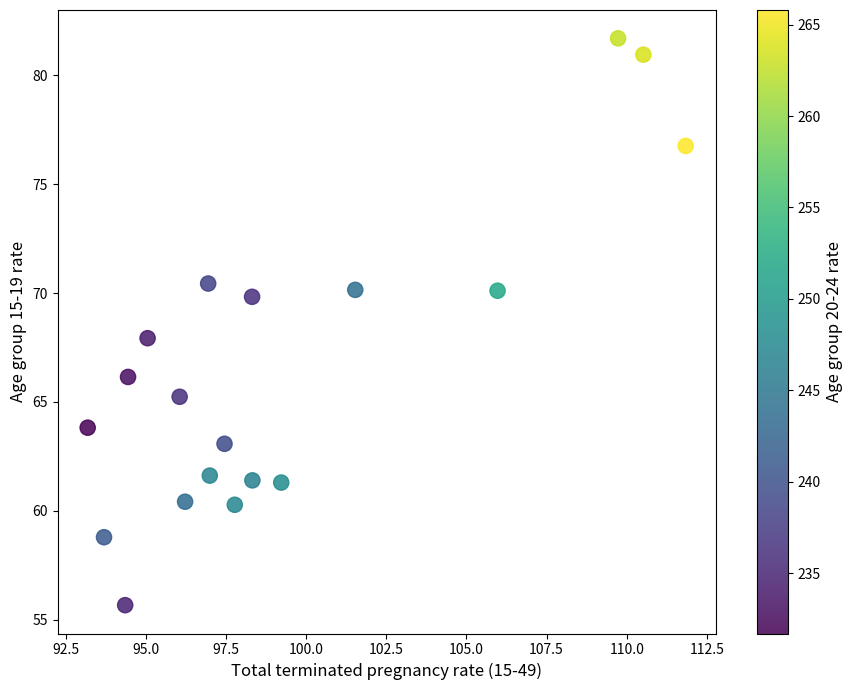

What is the range of Y values (max minus min)?

26.0